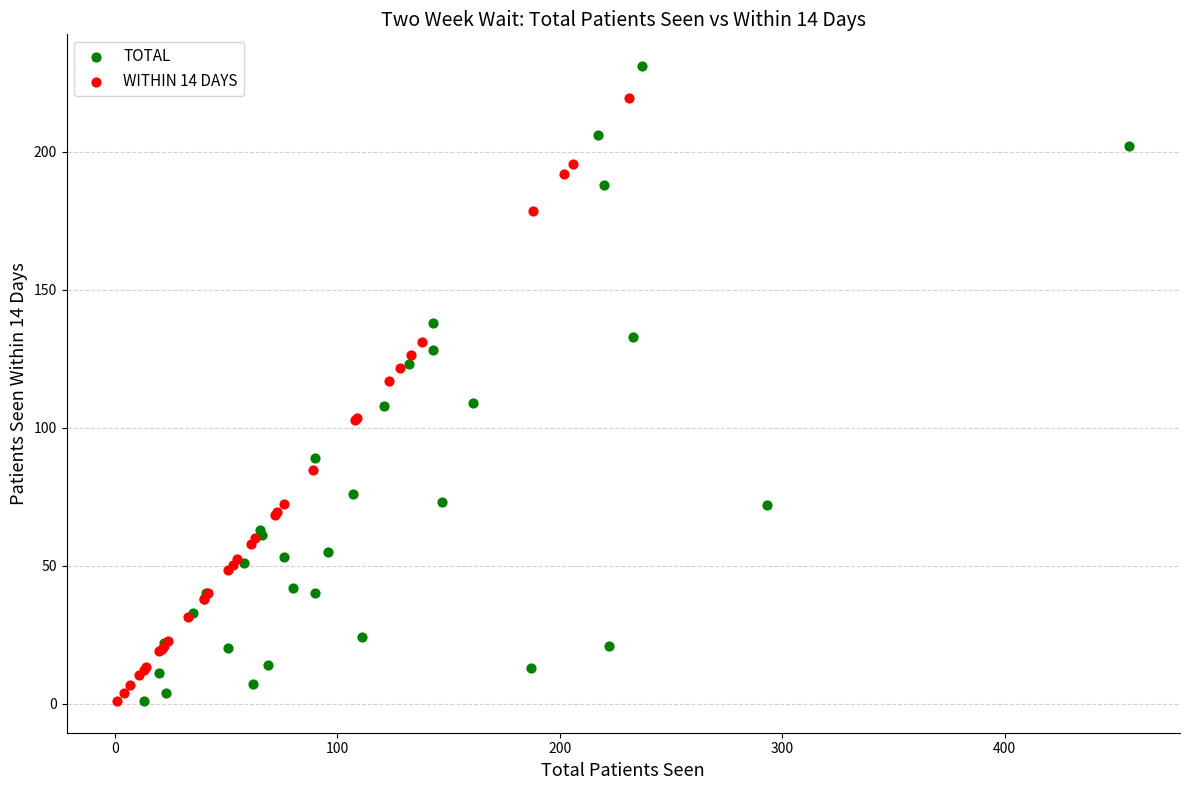

What are all the series names shown in the legend?

TOTAL, WITHIN 14 DAYS